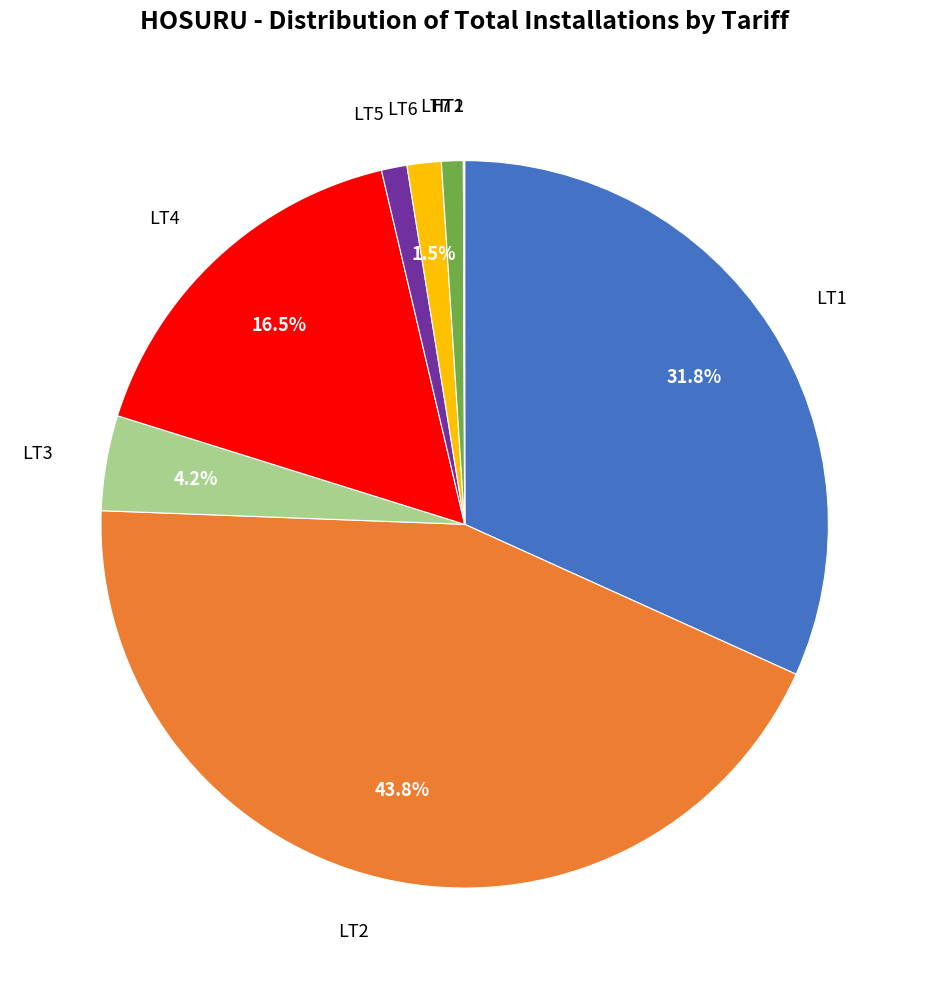

Is there a majority slice in this chart?

No